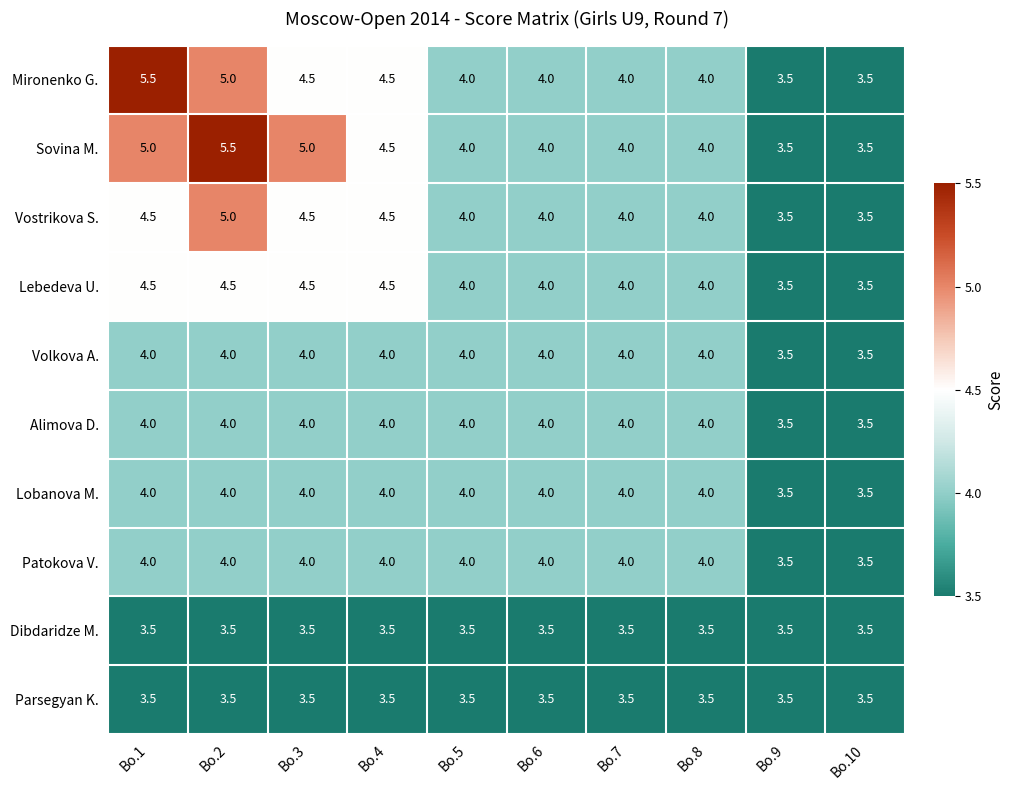

What is the difference between the highest and lowest values at Bo.3?

1.5